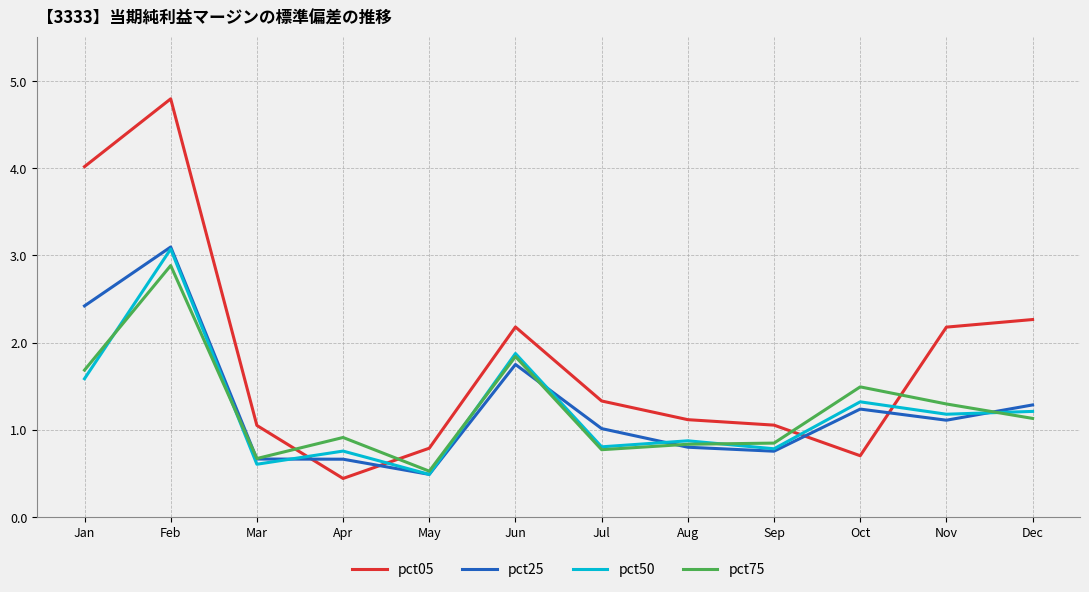

Count the number of data series in this chart.

4